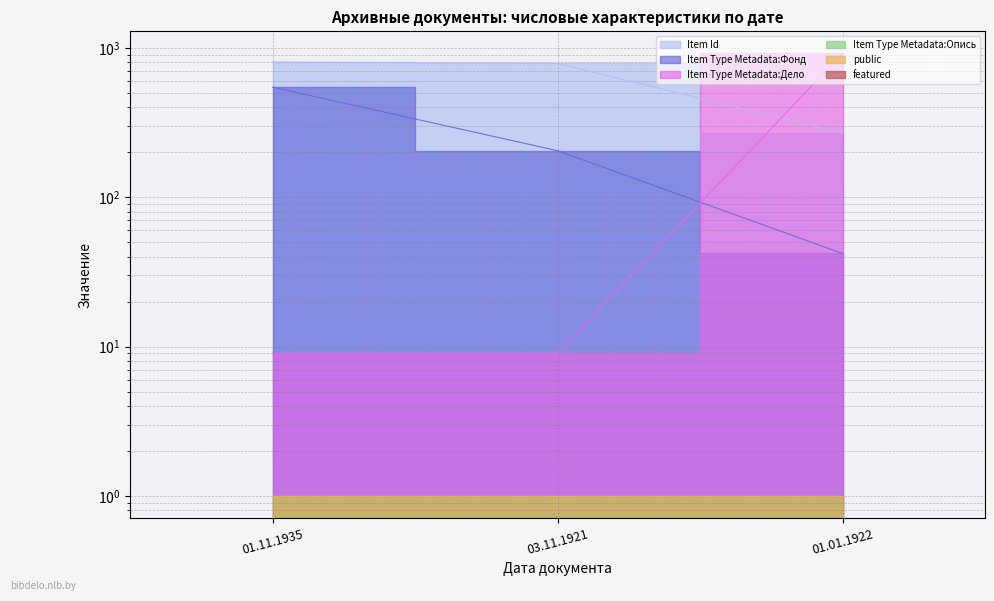

Is it true that Item Id equals 804 at 01.11.1935?

True